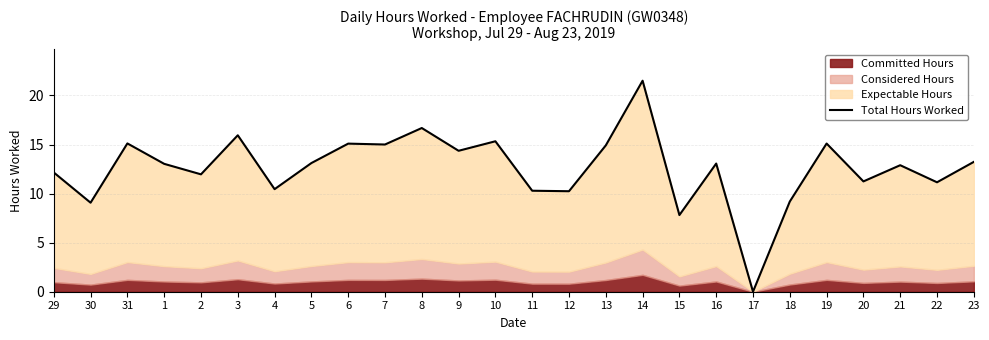

What position from the left is 31?

3